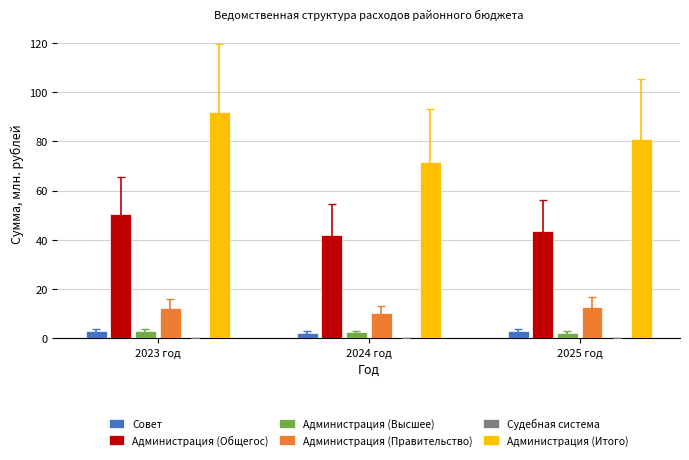

How many groups of bars are there?

3